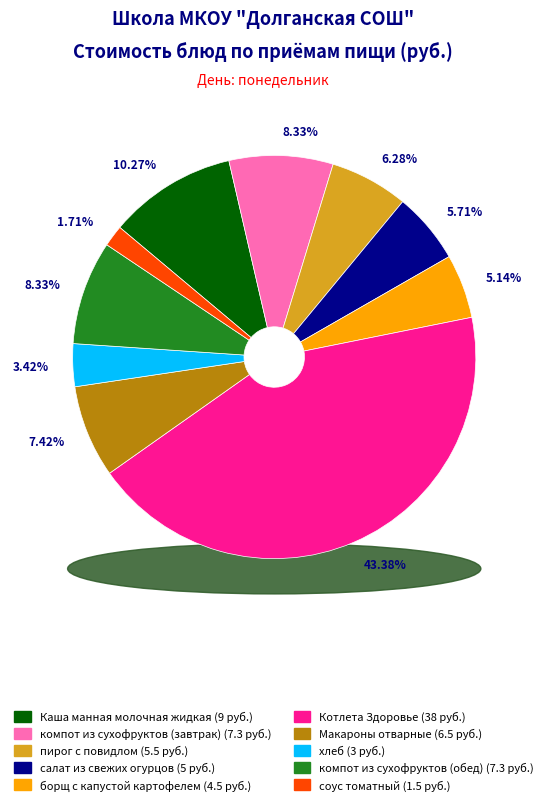

What percentage is the Каша манная молочная жидкая slice, to the nearest percent?

10%